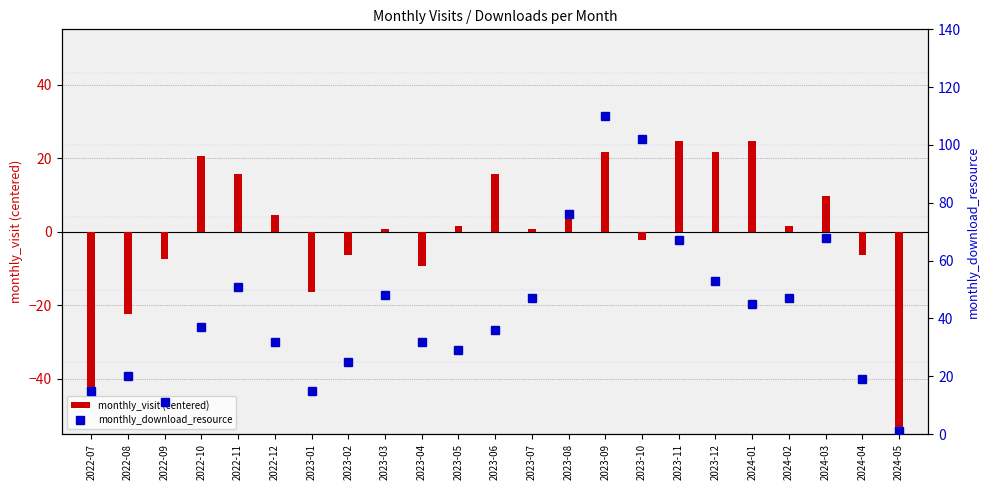

What is the total value across all series at 2023-04?

22.7